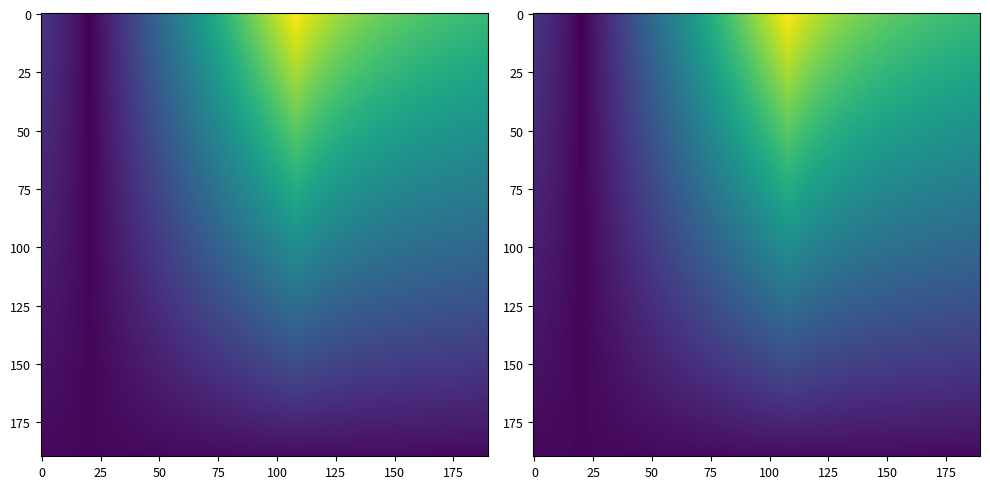

How many 36144178d0561d37f7b0231f51b0f698740ab4e values are between -1 and 108?

2